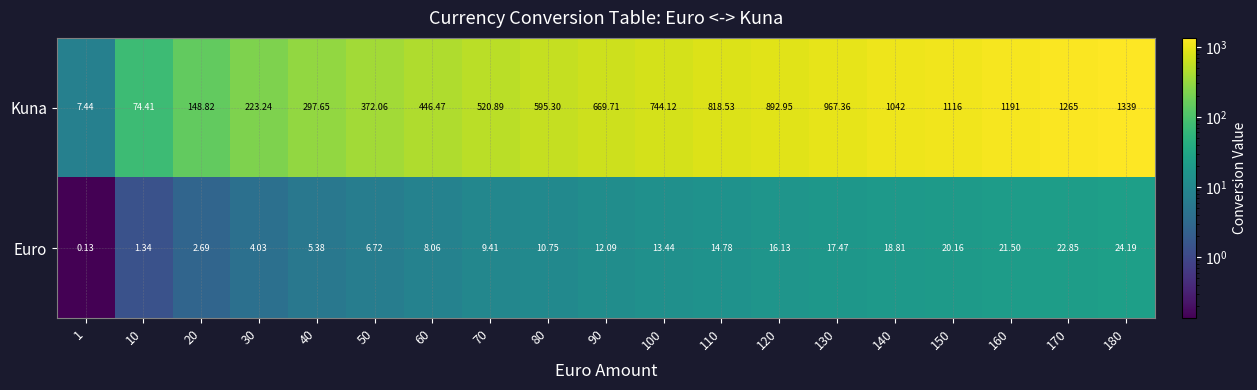

List the series in order of their peak value, lowest first.

Euro, Kuna